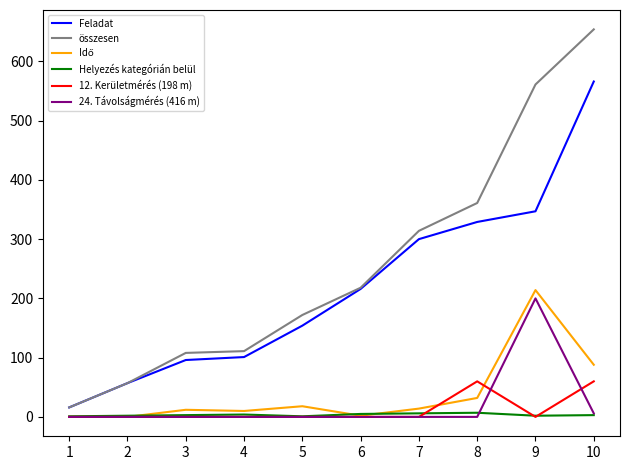

True or false: 12. Kerületmérés (198 m) has a value of 41 at 7.

False